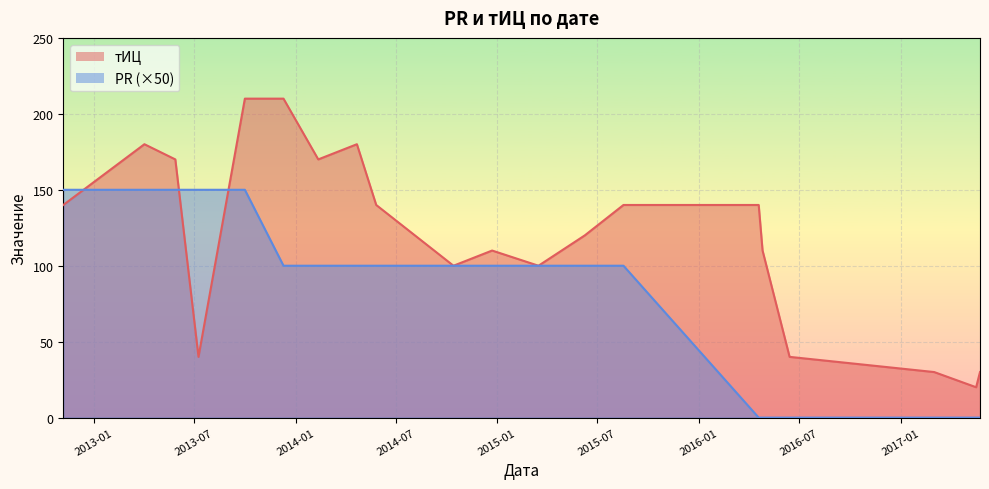

Which has a higher value, 2013-05-28 or 2015-03-17?

2013-05-28